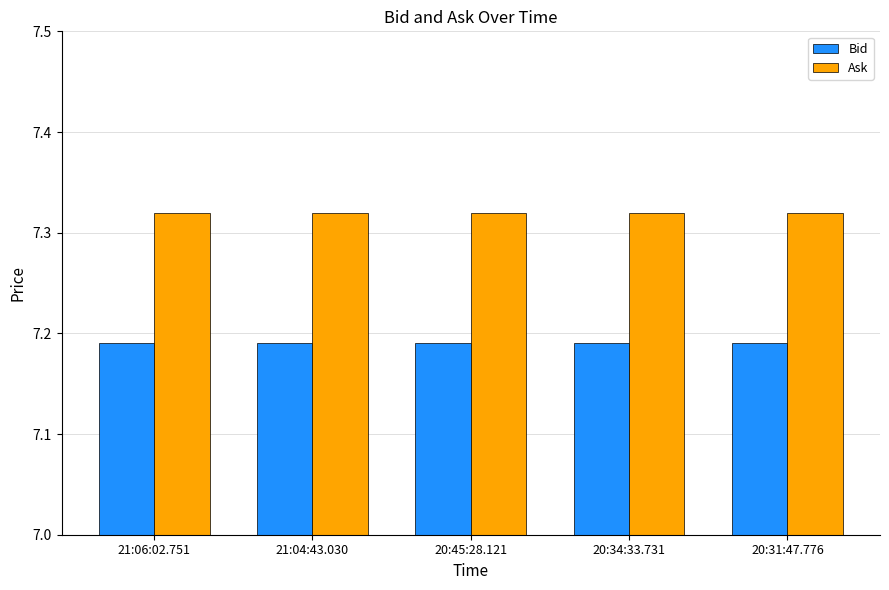

What is the sum of the Bid values at 21:06:02.751 and 20:45:28.121?

14.4